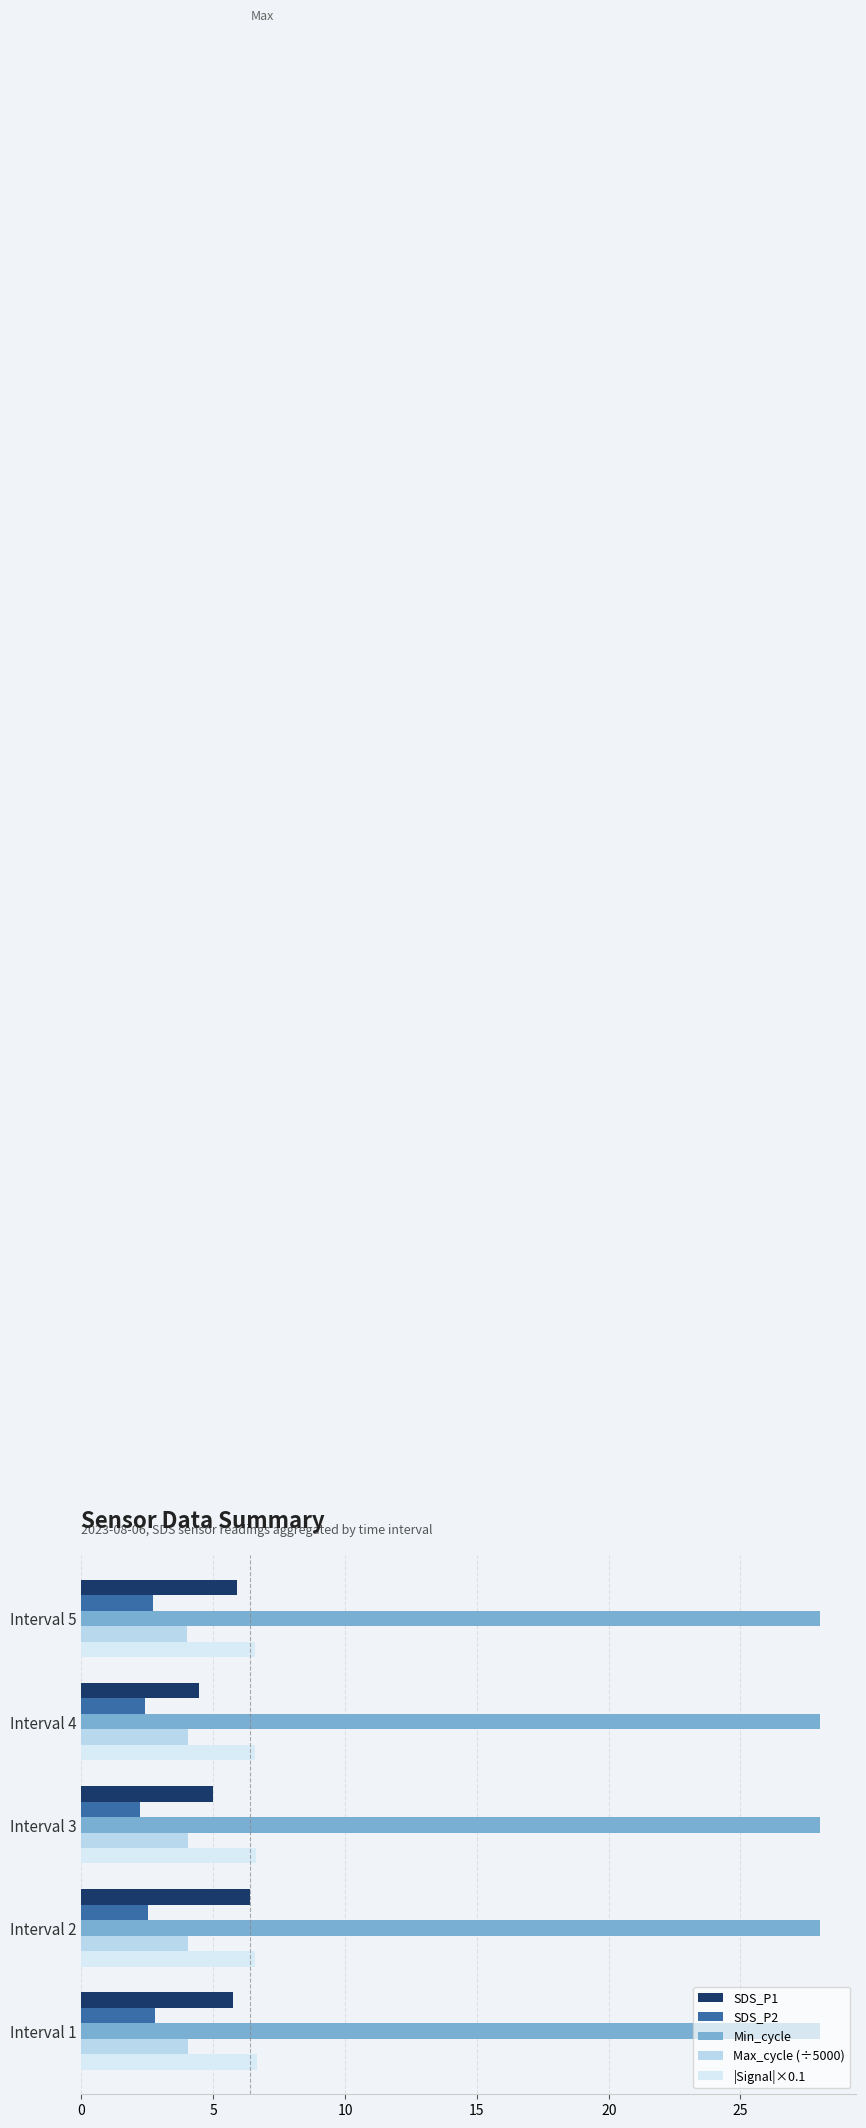

Count the |Signal|×0.1 values in the range 6 to 7.

5